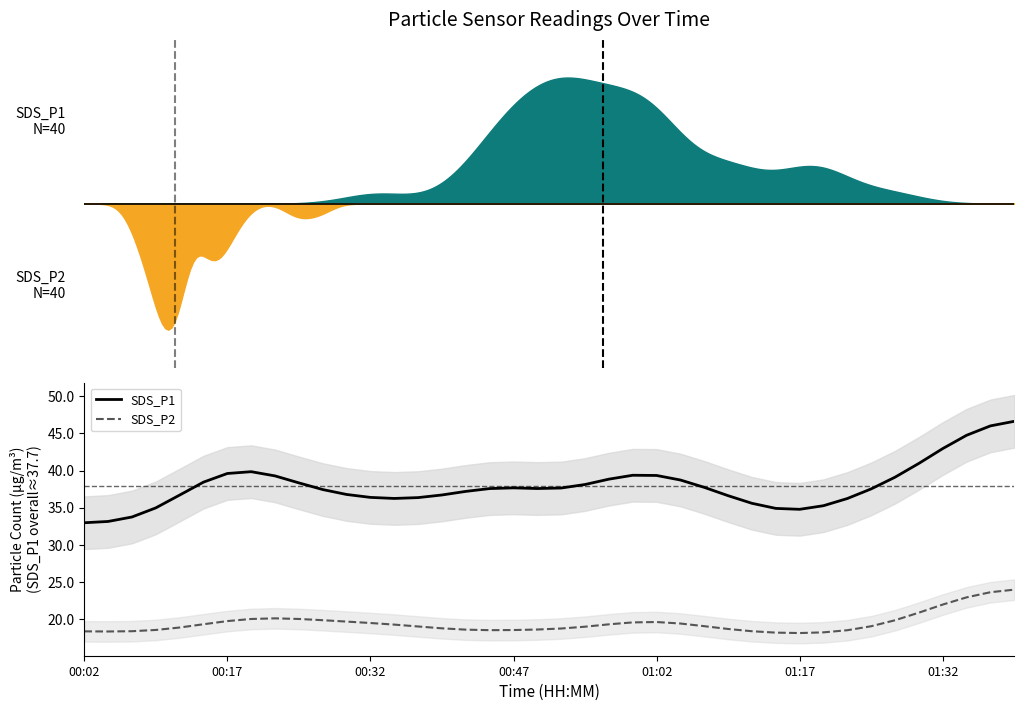

True or false: SDS_P2 has more than 0 points higher than both neighbors.

True